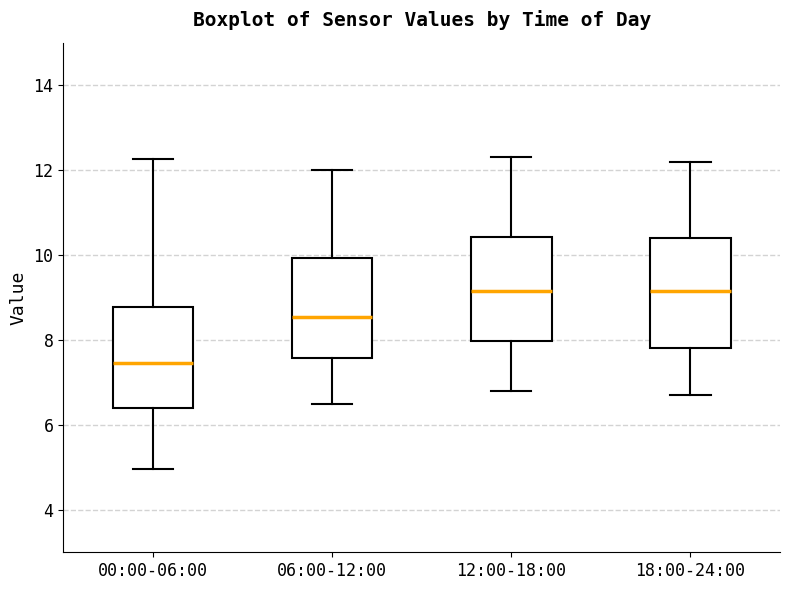

Reading left to right, transcribe this box plot: for each box, give where its median line is, the range the box spans, and where its two whiskers end, as read against the y-axis. The values are not printed on the chart, so give them approximately, as read against the axis.

00:00-06:00: median 7.4, box 6.4 to 8.8, whiskers 5.0 to 12.2
06:00-12:00: median 8.6, box 7.6 to 10.0, whiskers 6.6 to 12.0
12:00-18:00: median 9.2, box 8.0 to 10.4, whiskers 6.8 to 12.4
18:00-24:00: median 9.2, box 7.8 to 10.4, whiskers 6.8 to 12.2